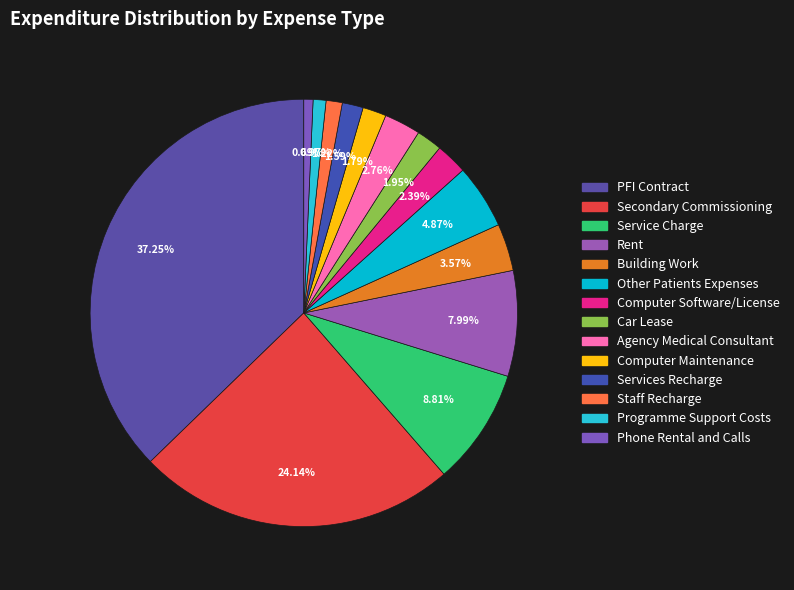

To the nearest percent, what is the average slice percentage?

7%